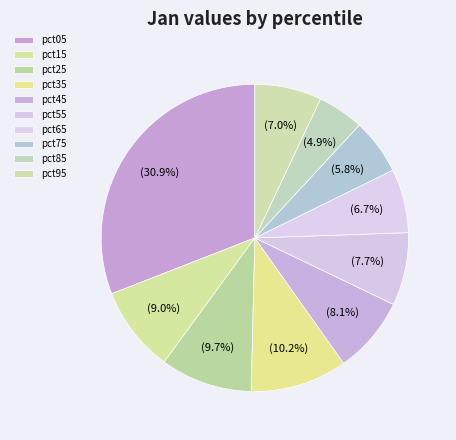

Combined, what portion of the pie is pct85 and pct35?

15.1%